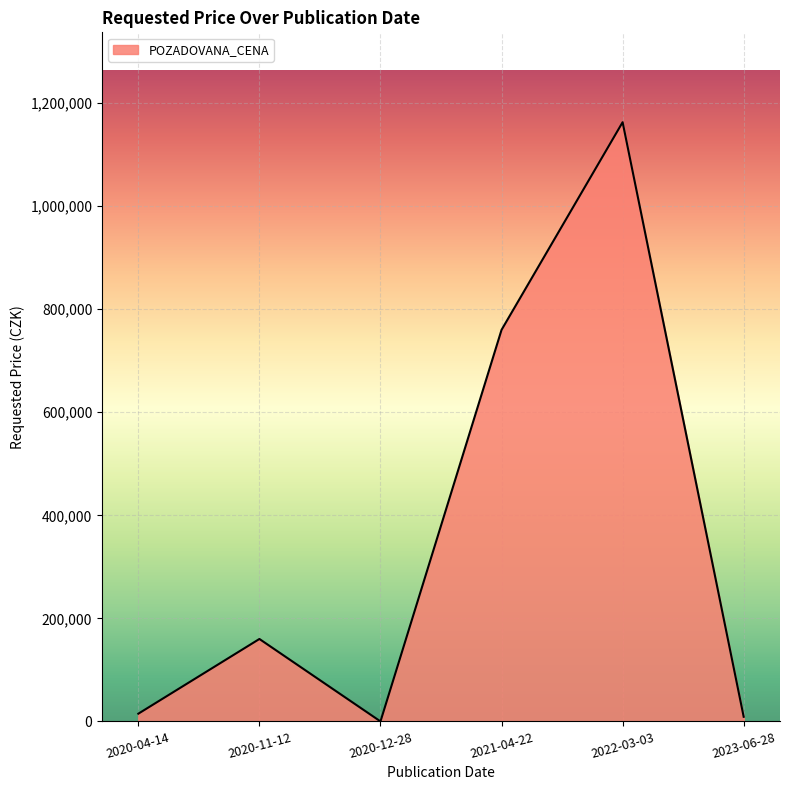

Does the chart have visible grid lines?

Yes